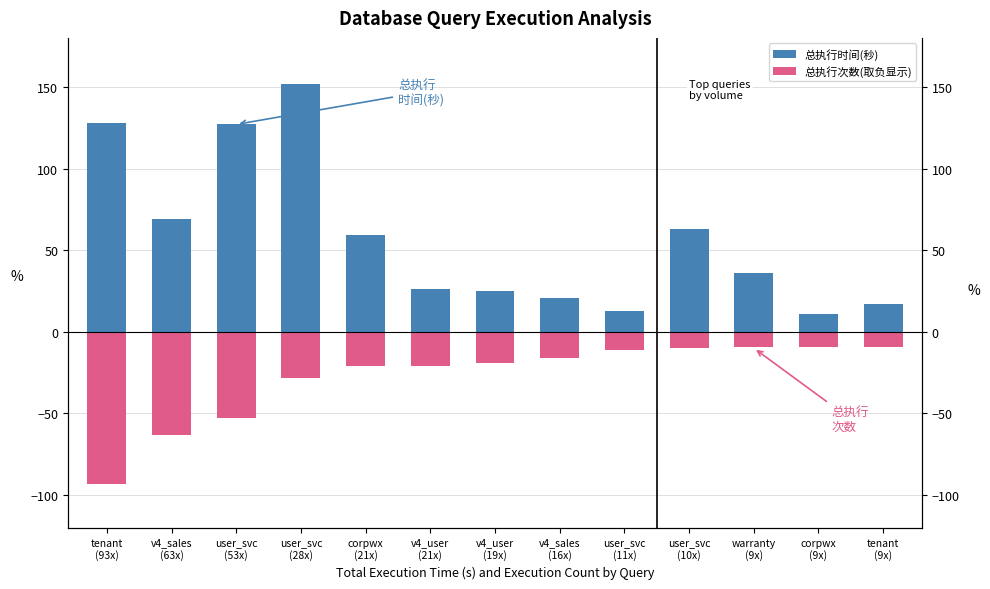

What are all the series names shown in the legend?

总执行时间(秒), 总执行次数(取负显示)